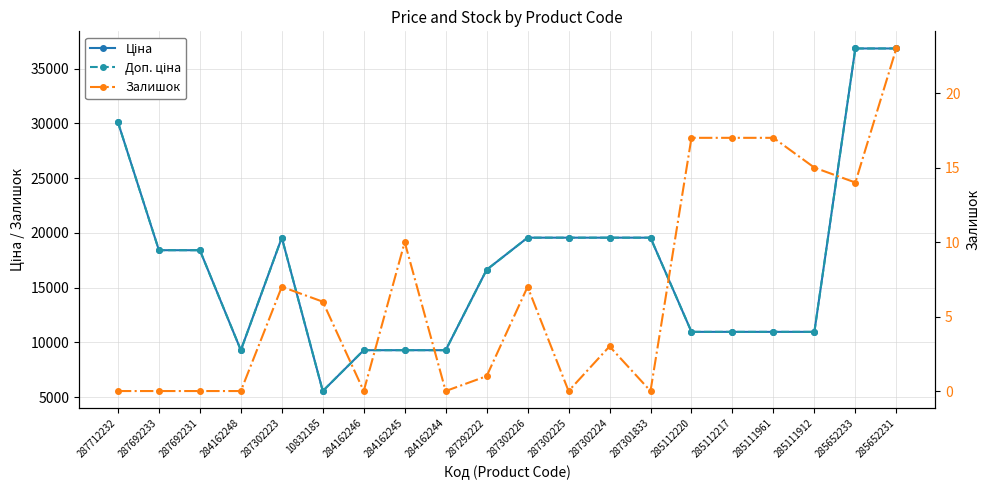

Does the chart display data point markers on the line(s)?

Yes